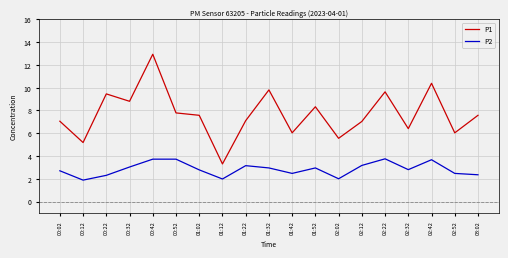

The value of P2 at 02:32 is 2.8. True or false?

True